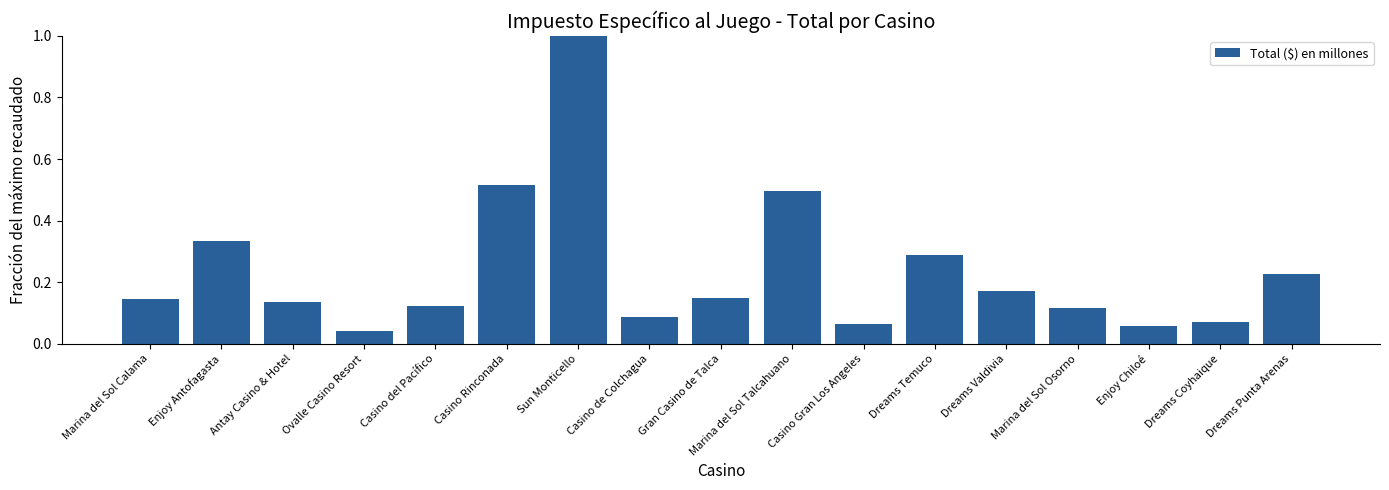

Are the bars grouped side by side (vs. stacked)?

No